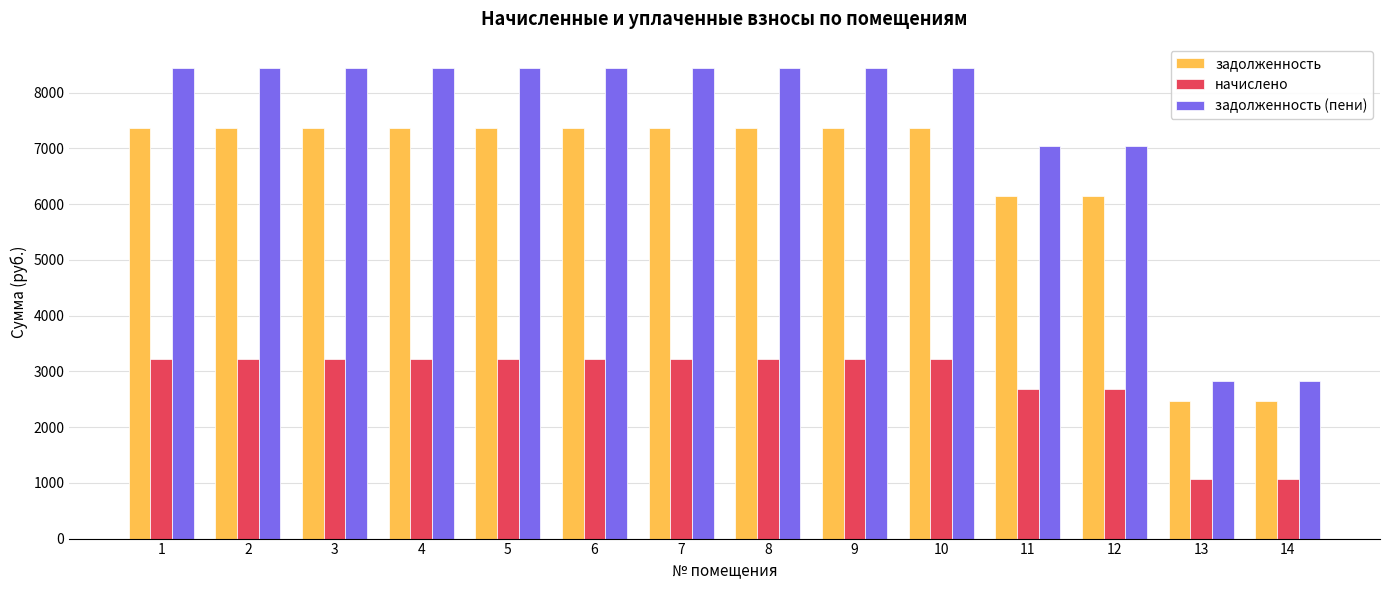

What is the smallest value displayed?

1076.4